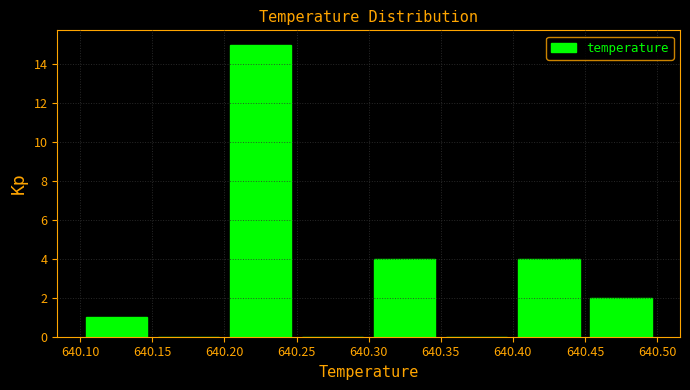

Reading left to right, list every bar in this chart as the range it spans on the x-axis followed by its height. The values are not printed on the chart, so give them approximately, as read against the axis.

640.10 to 640.15: 1
640.15 to 640.20: 0
640.20 to 640.25: 15
640.25 to 640.30: 0
640.30 to 640.35: 4
640.35 to 640.40: 0
640.40 to 640.45: 4
640.45 to 640.50: 2